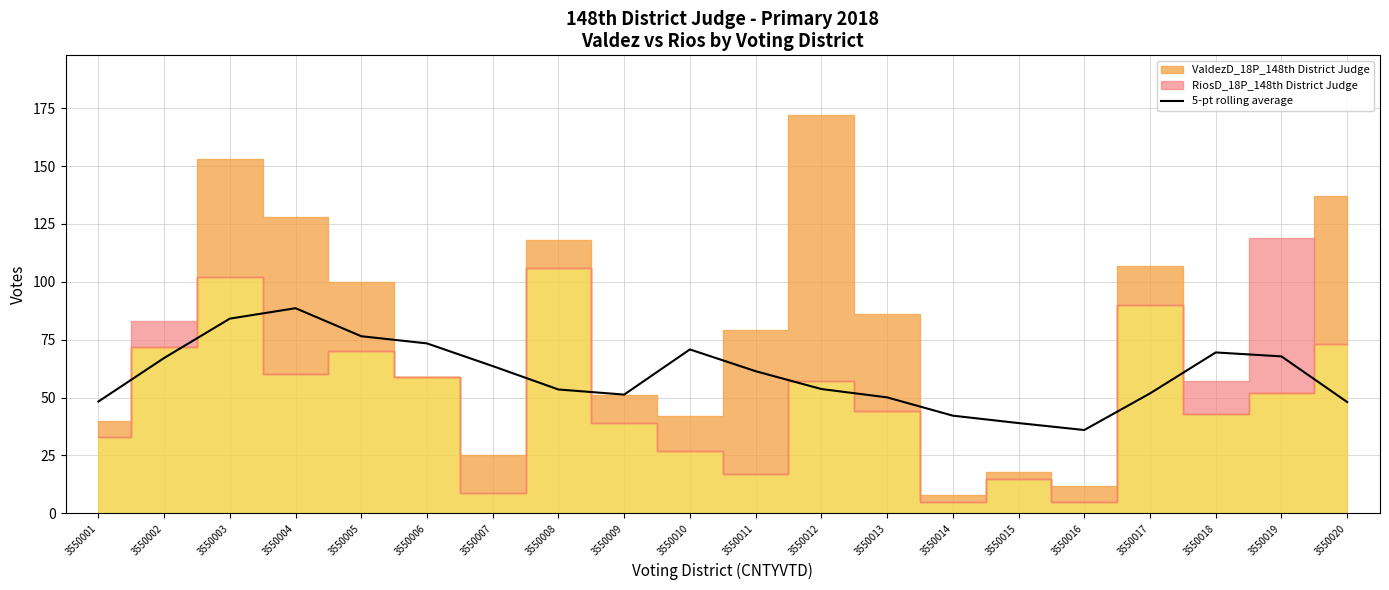

Where is the first local maximum?

3550004